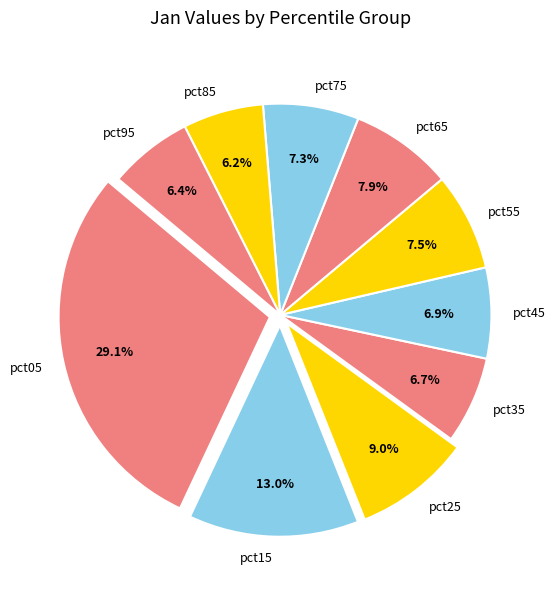

To the nearest percent, what is the difference between the largest and smallest slice percentages?

23%